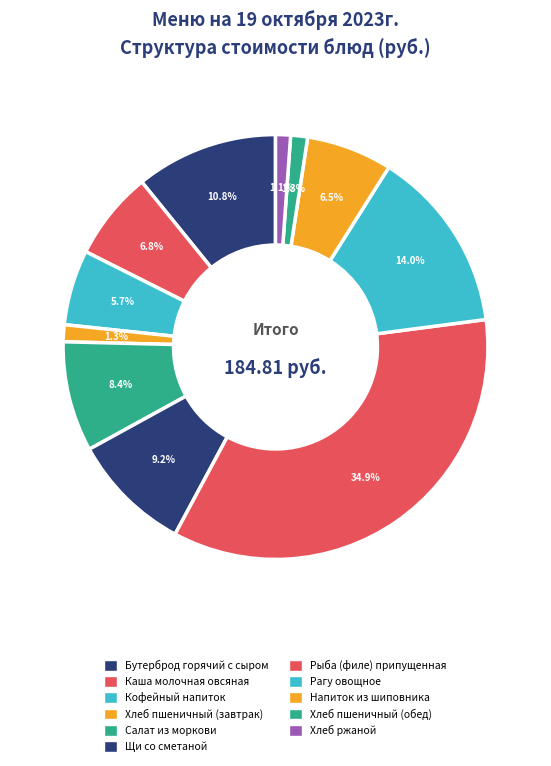

Is it true that Каша молочная овсяная is 21% of the pie?

False